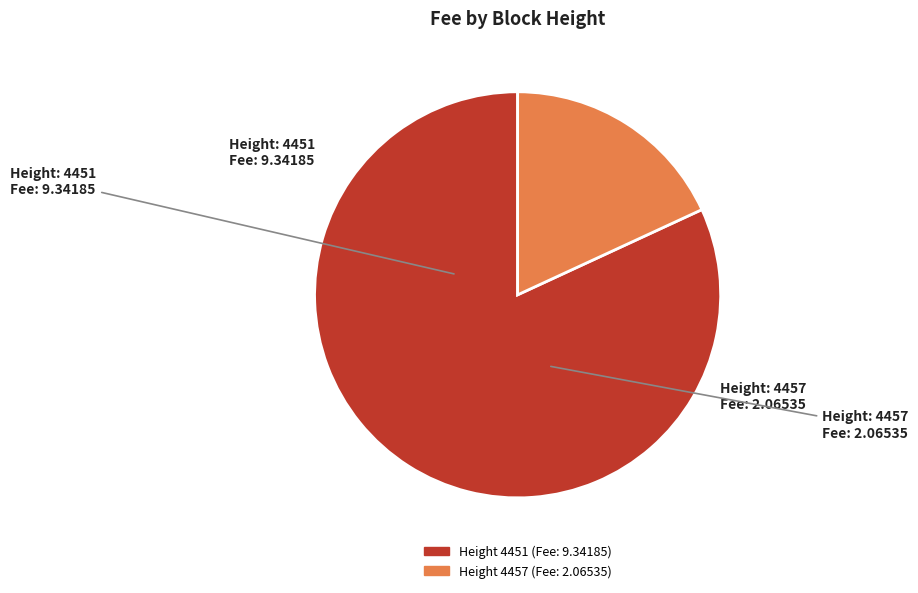

Does any single category account for the majority?

Yes